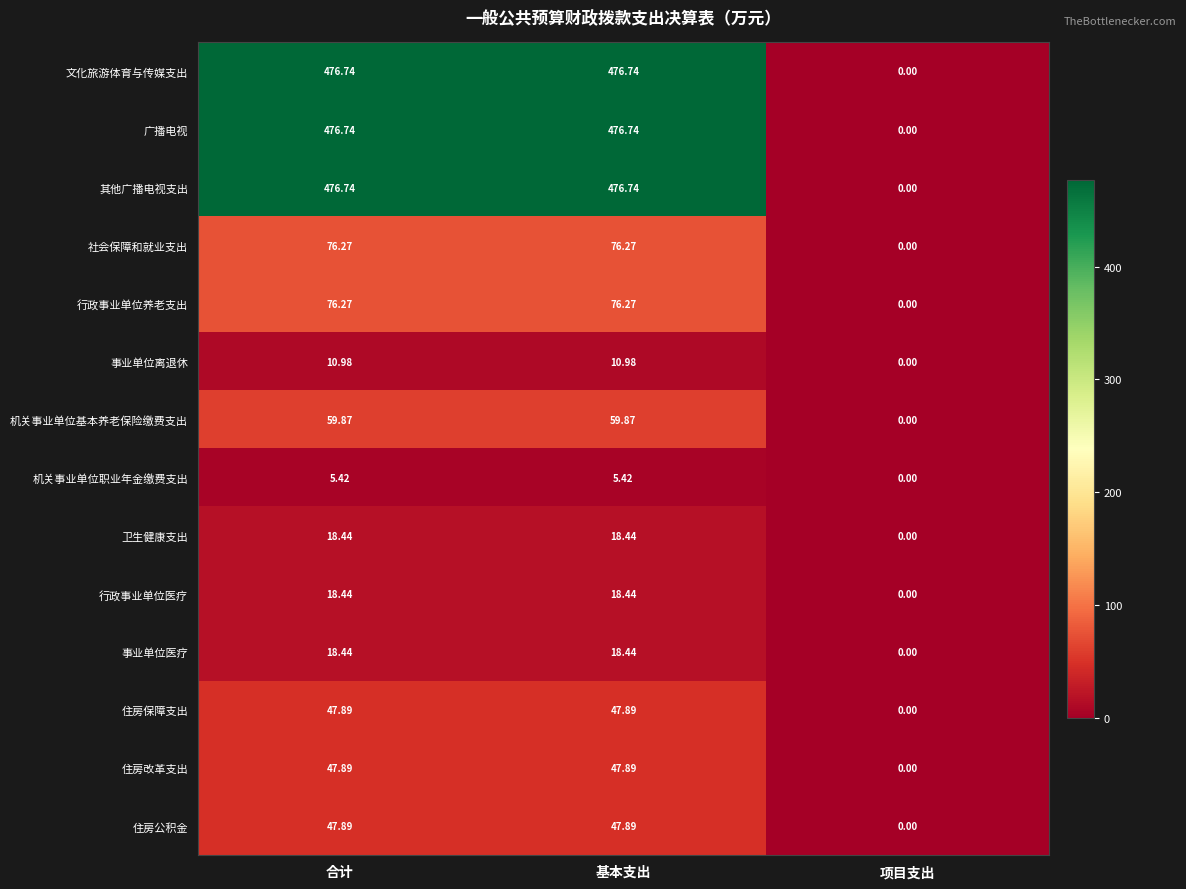

Where is 住房改革支出 nearest to the value 23?

项目支出